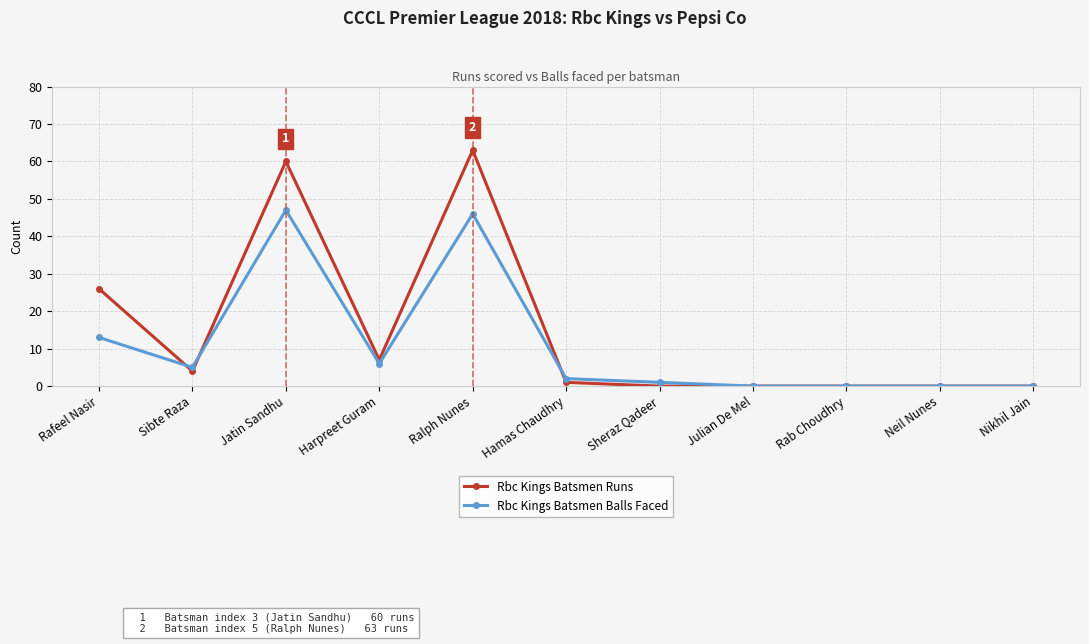

How many data points does each series have?

11